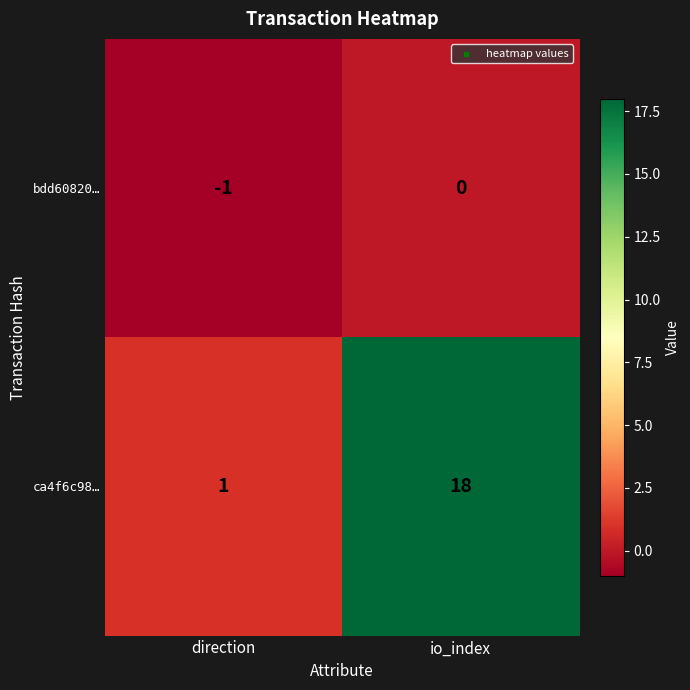

Rank the series by their maximum value, from lowest to highest.

bdd60820…, ca4f6c98…